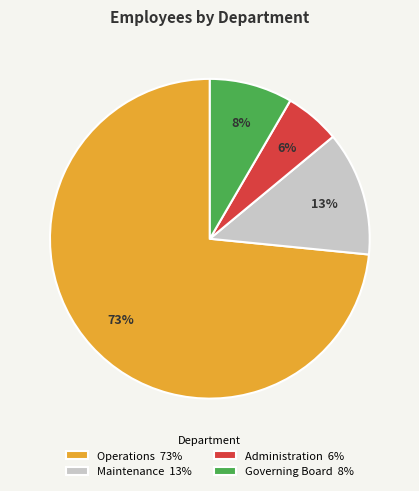

Which slice represents more than half of the pie?

Operations